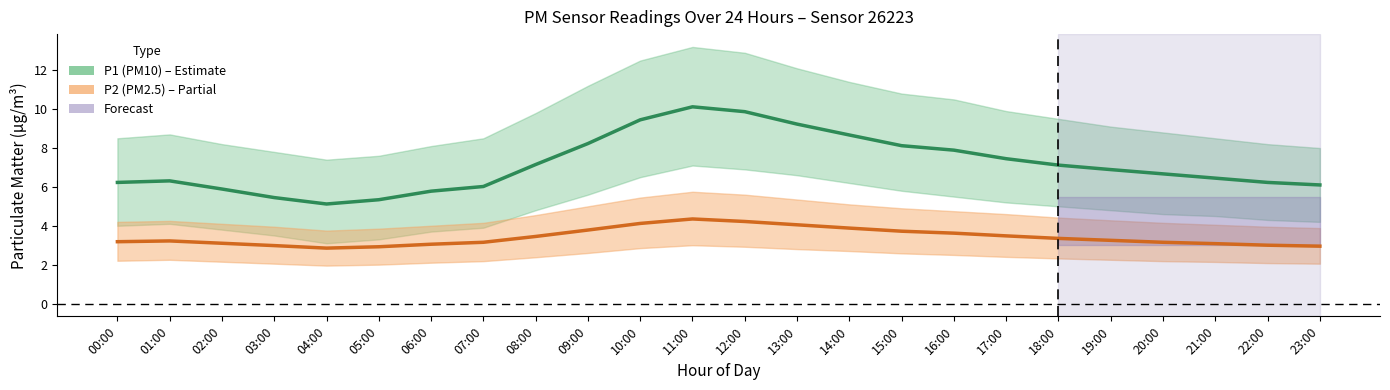

How many data points does each series have?

24